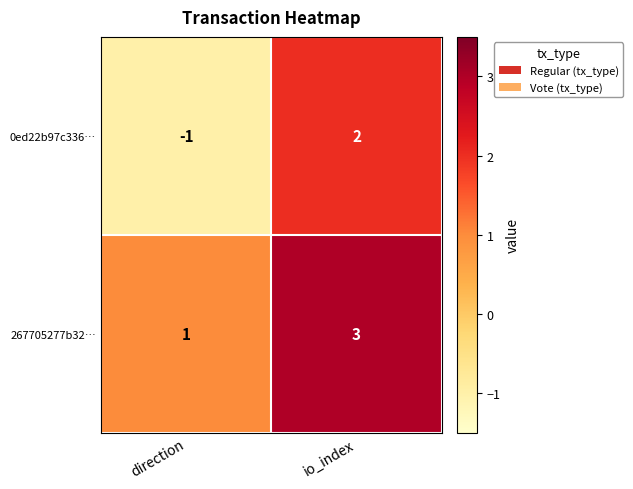

Reading right to left, what are all the values shown in this chart?

0ed22b97c336…: 2	-1
267705277b32…: 3	1